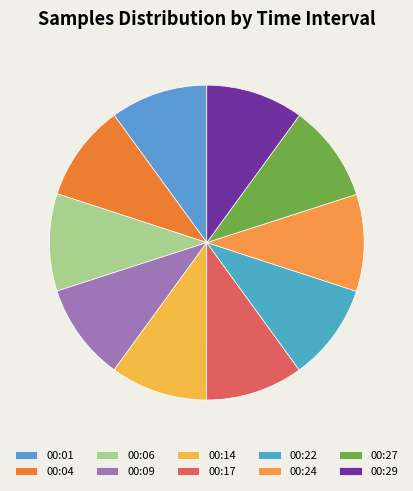

How many slices are in this pie chart?

10